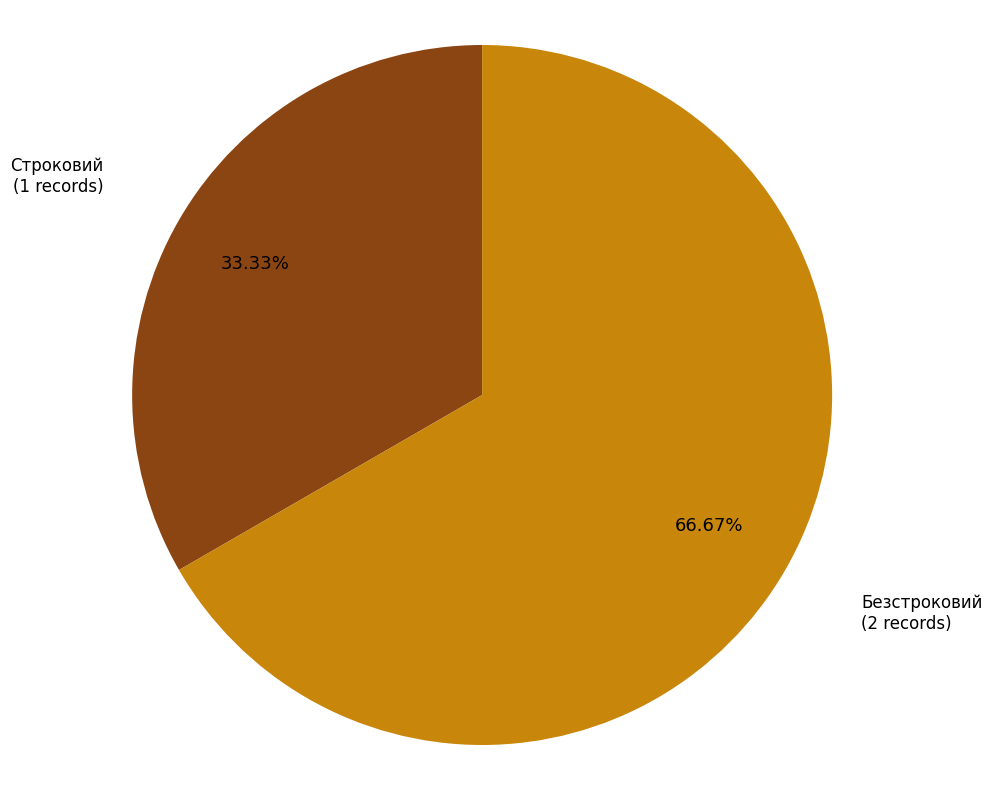

Is there any slice that represents more than half of the pie?

Yes